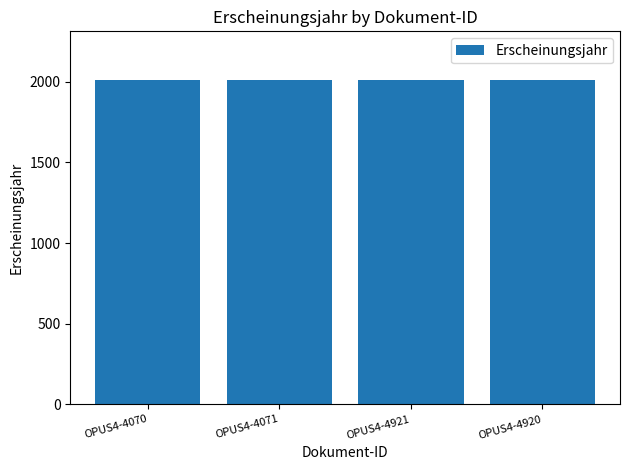

Approximately how many times larger is the value at OPUS4-4070 compared to OPUS4-4071?

1.0